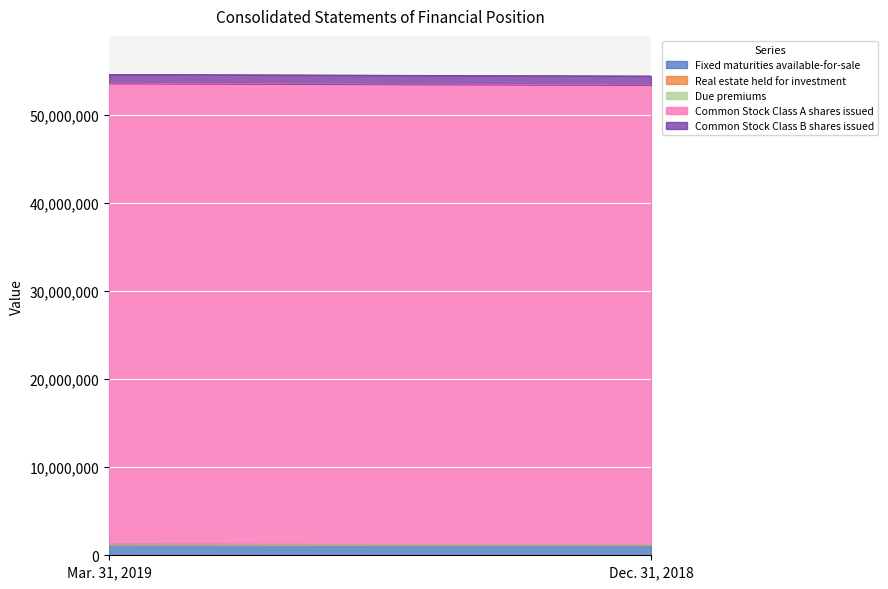

What is the maximum value shown in the chart?

52364993